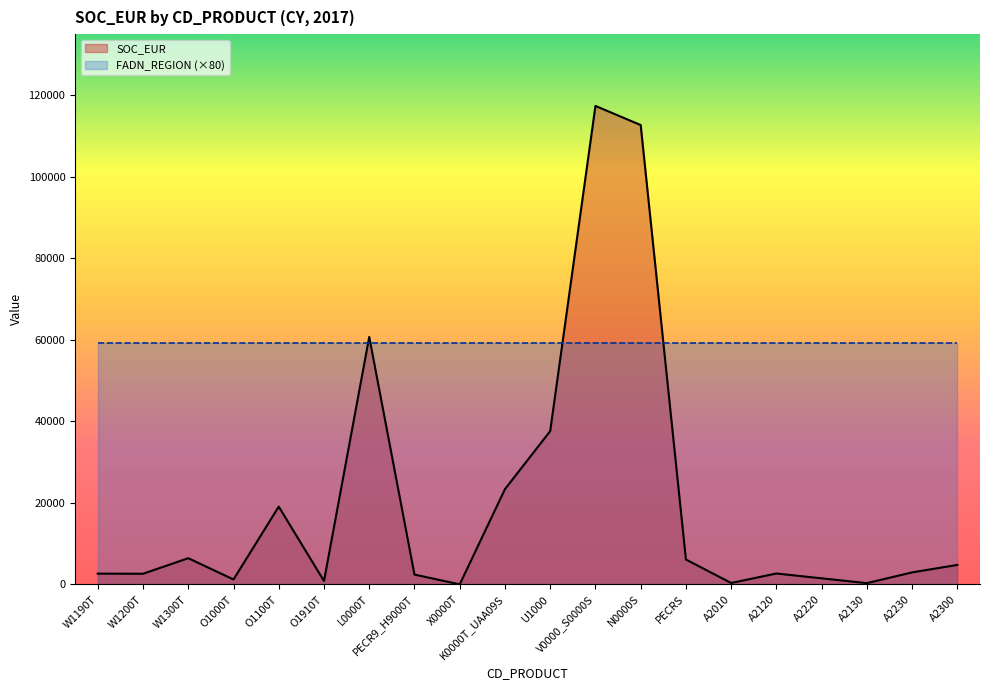

What is the difference between the values at A2120 and A2220?

1184.2